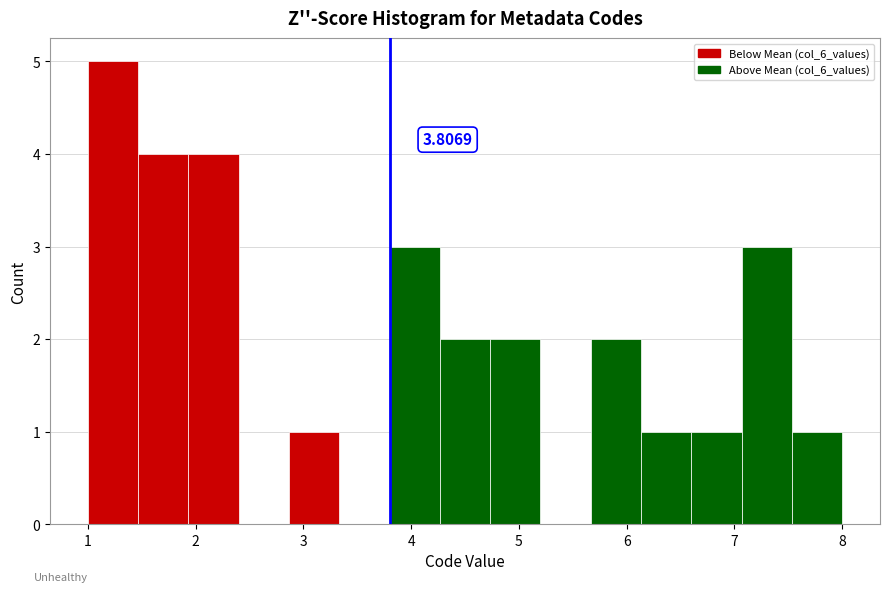

Over which range of the x-axis is the bar tallest?

1.0 to 1.5